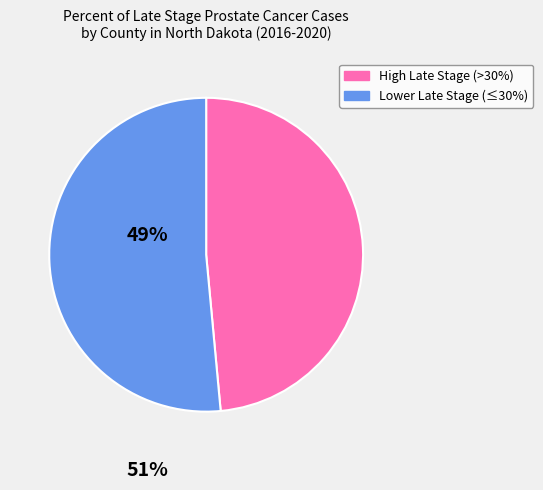

Does High Late Stage (>30%) represent more than half of the total?

No